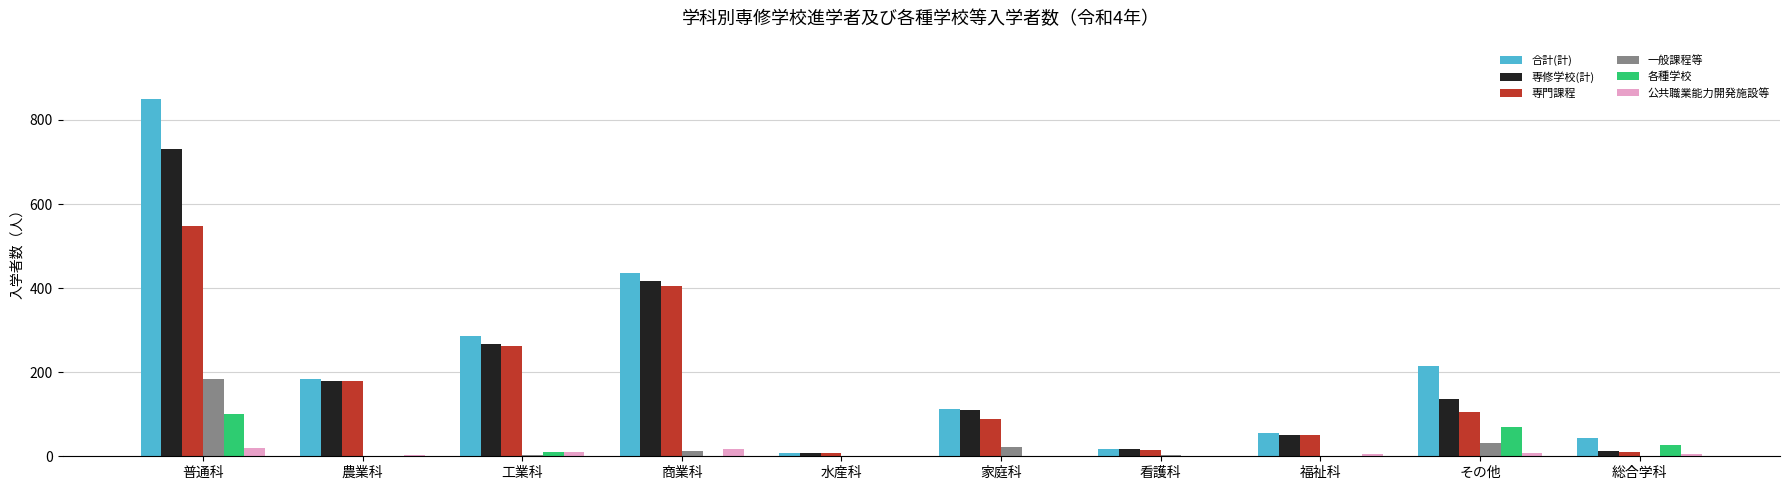

Is the value of 一般課程等 at その他 greater than the value of 専修学校(計) at 水産科?

Yes